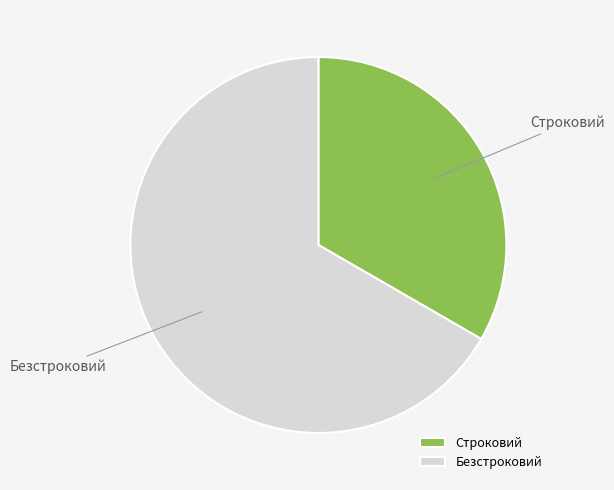

Which category has the biggest portion of the pie?

Безстроковий